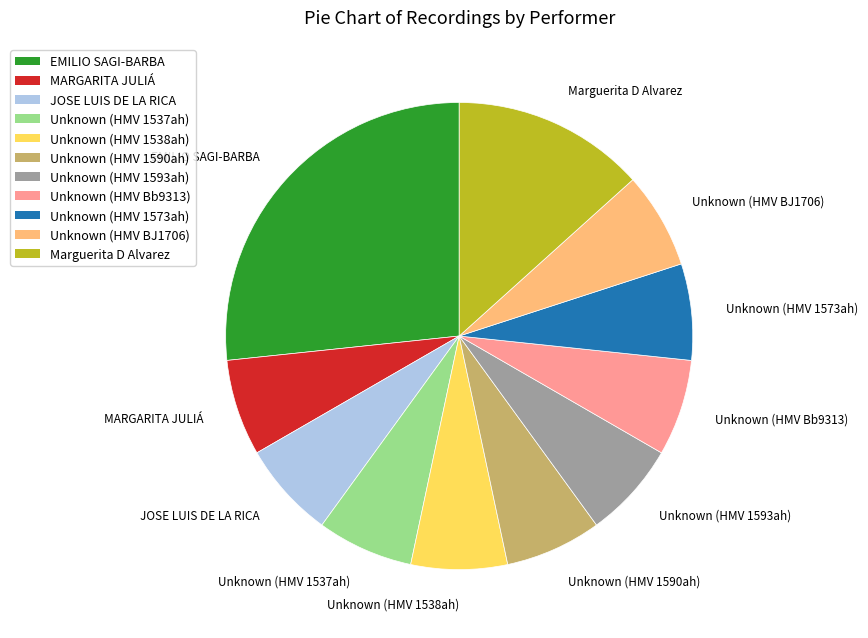

Is the sum of EMILIO SAGI-BARBA and Unknown (HMV 1573ah) greater than half?

No